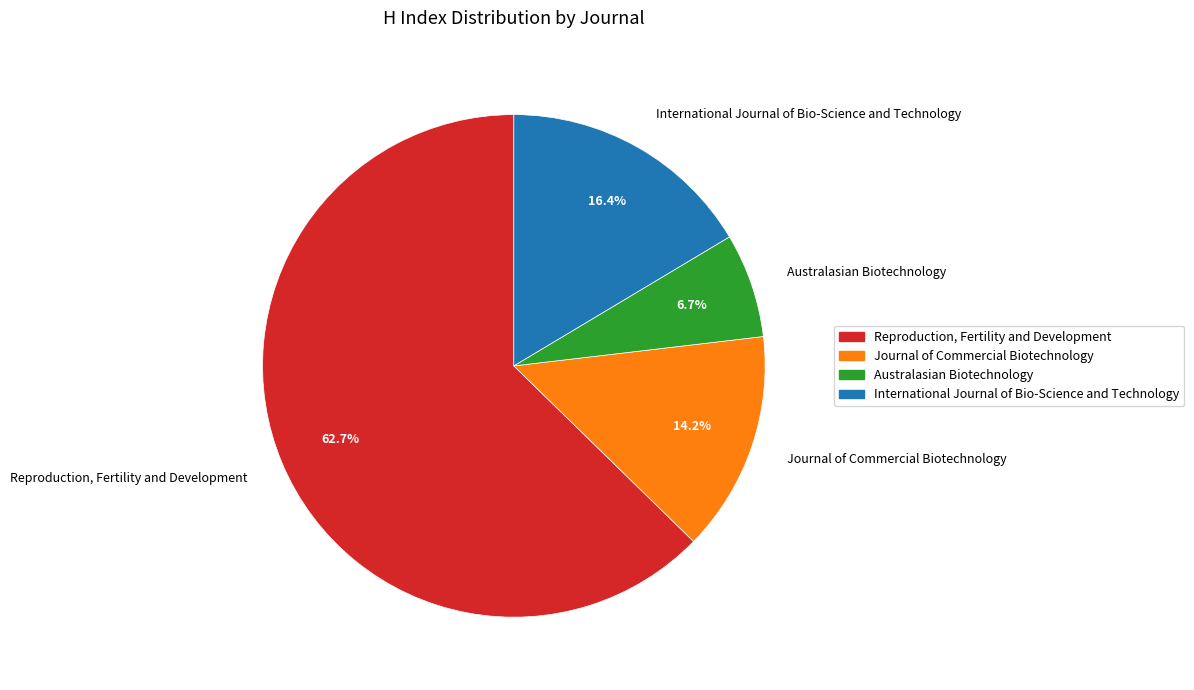

How many slices are in this pie chart?

4